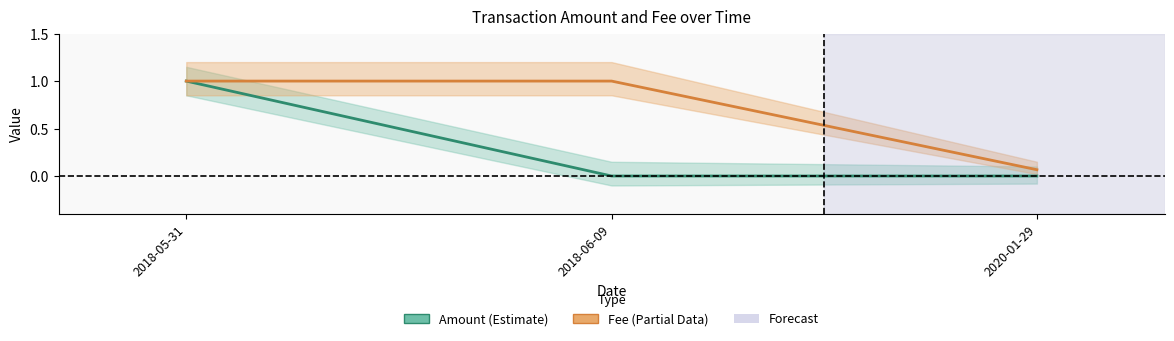

What is the approximate value of Fee at 2018-06-09?

1.0